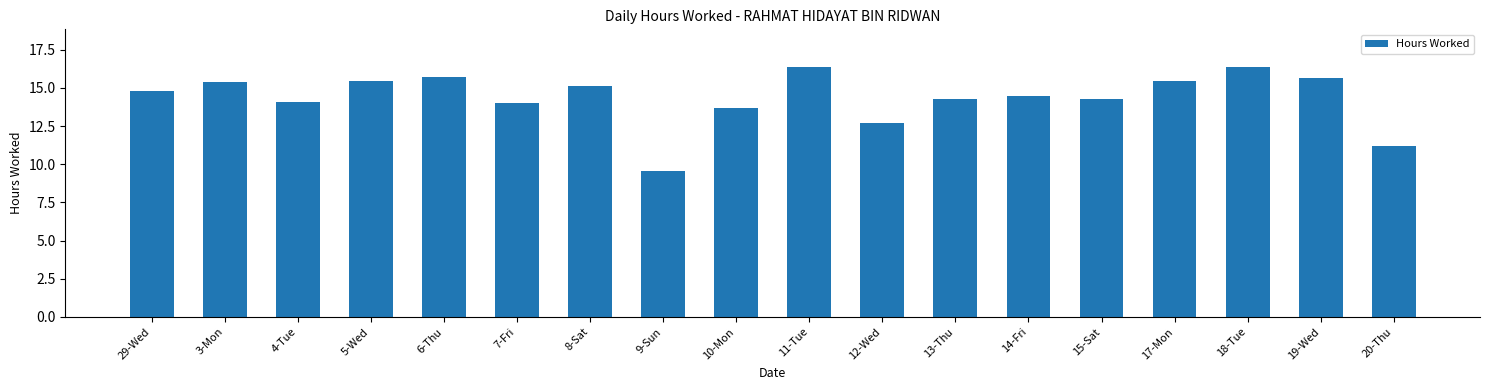

Count the number of data series in this chart.

1